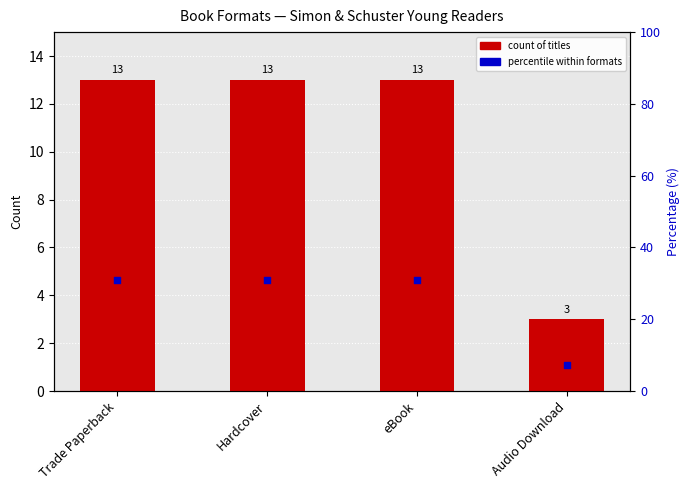

Which series reaches the minimum Y coordinate?

Count of Titles